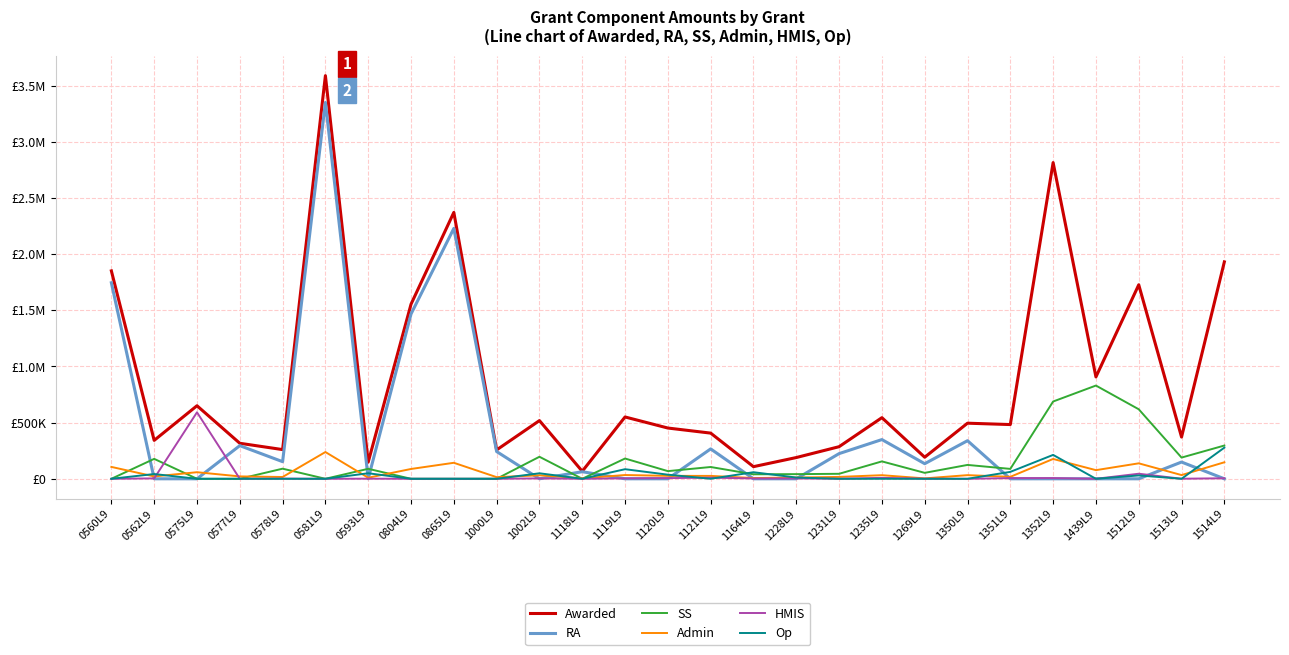

Where is the first local maximum for Op?

0562L9